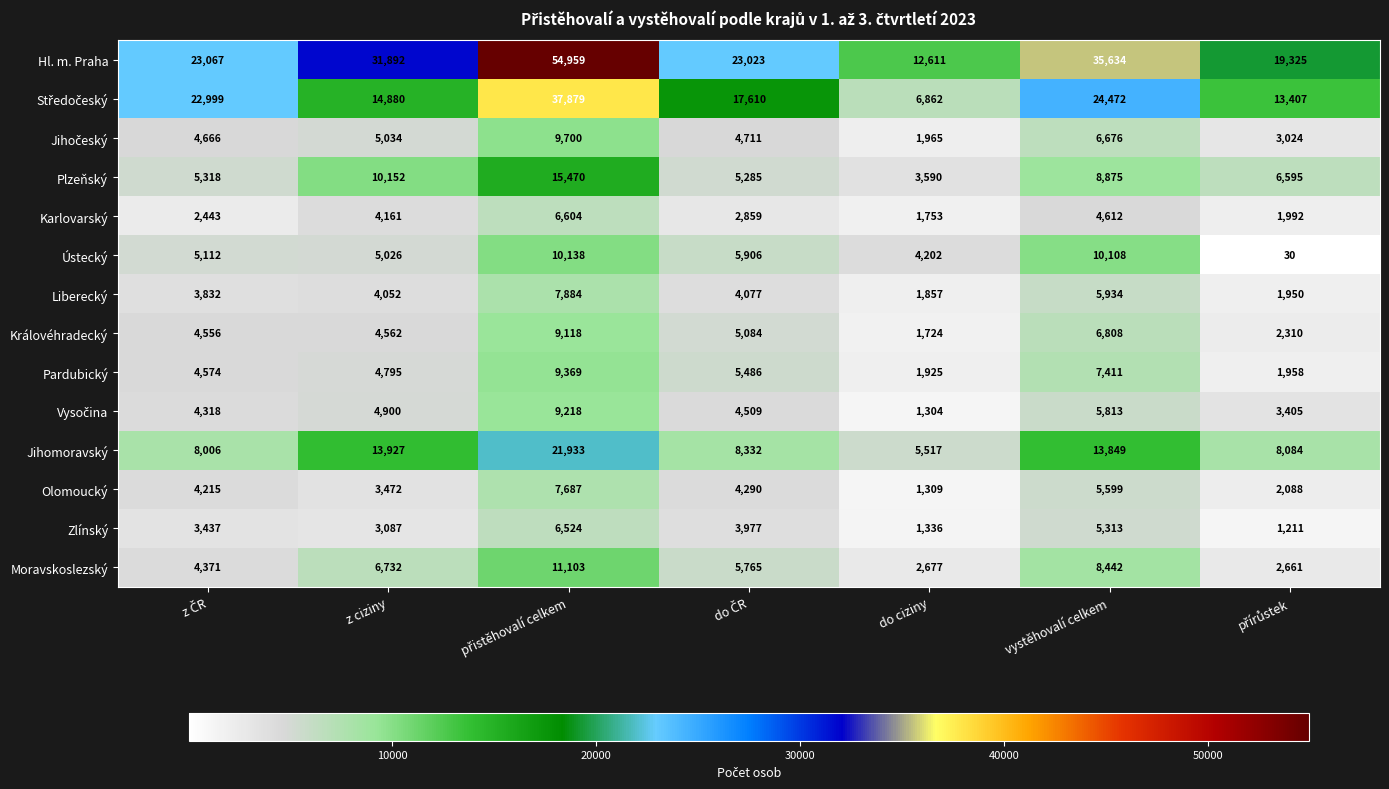

What is the difference between the maximum and minimum values in the Karlovarský series?

4851